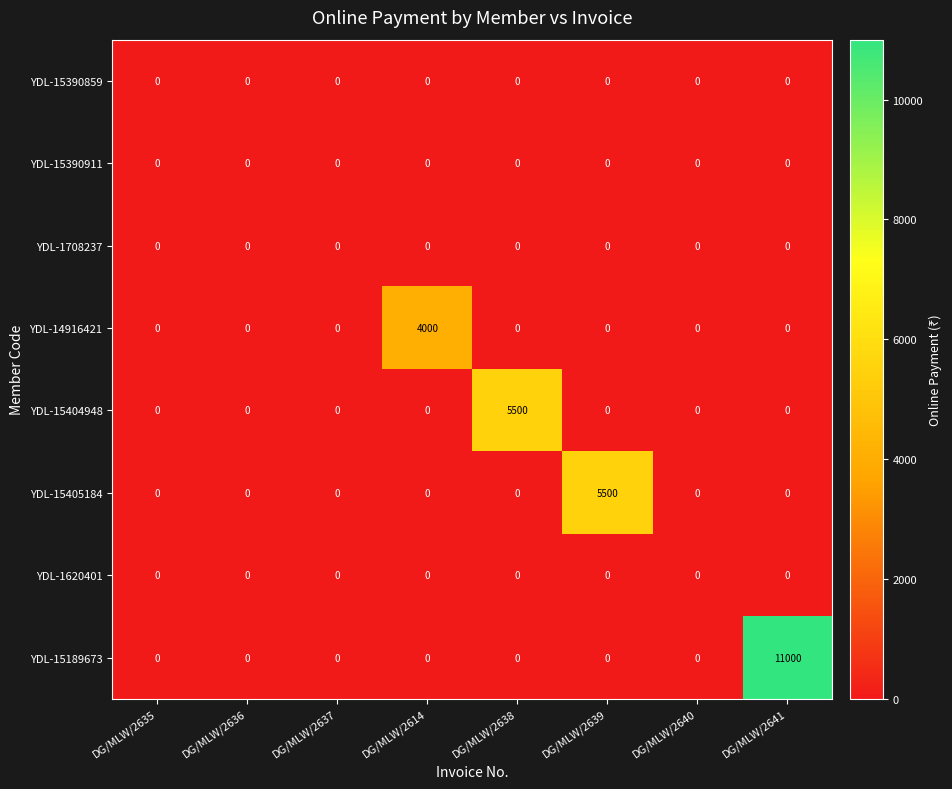

Which series has the largest range (max minus min)?

YDL-15189673